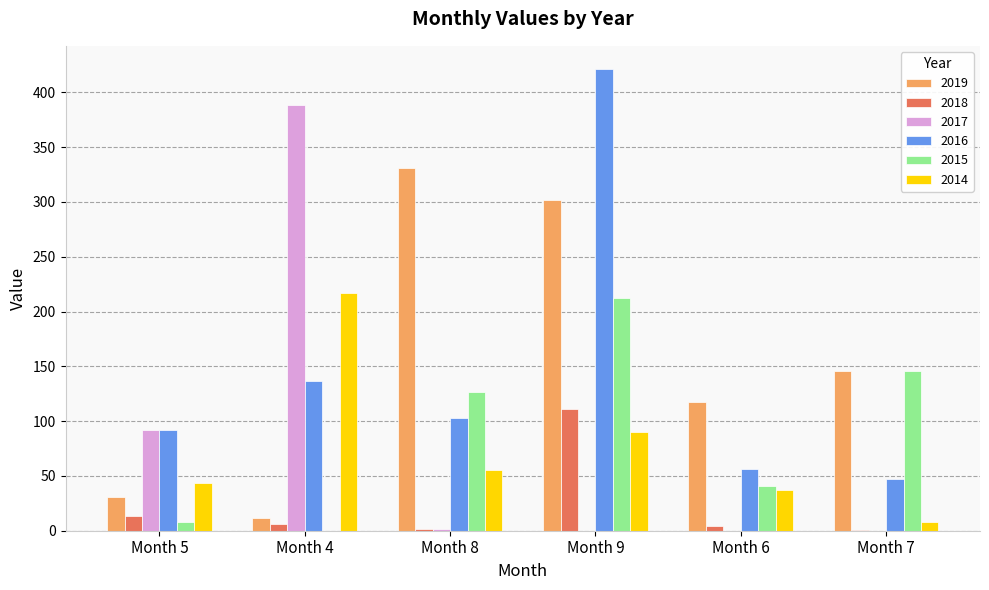

How many groups of bars are there?

6